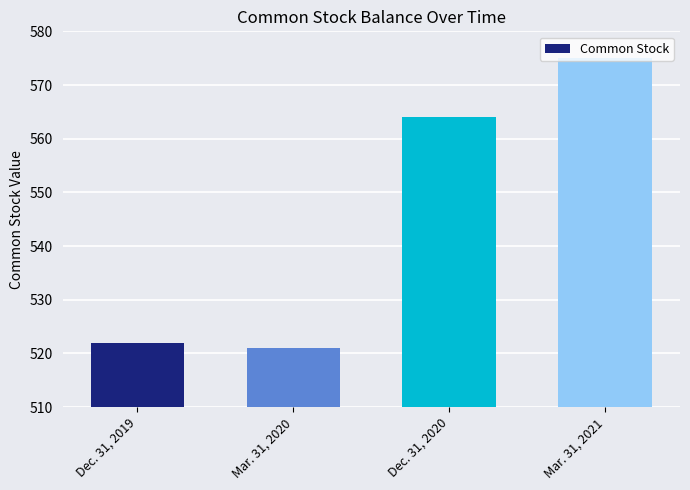

The chart shows a value of 742 at Mar. 31, 2020. True or false?

False